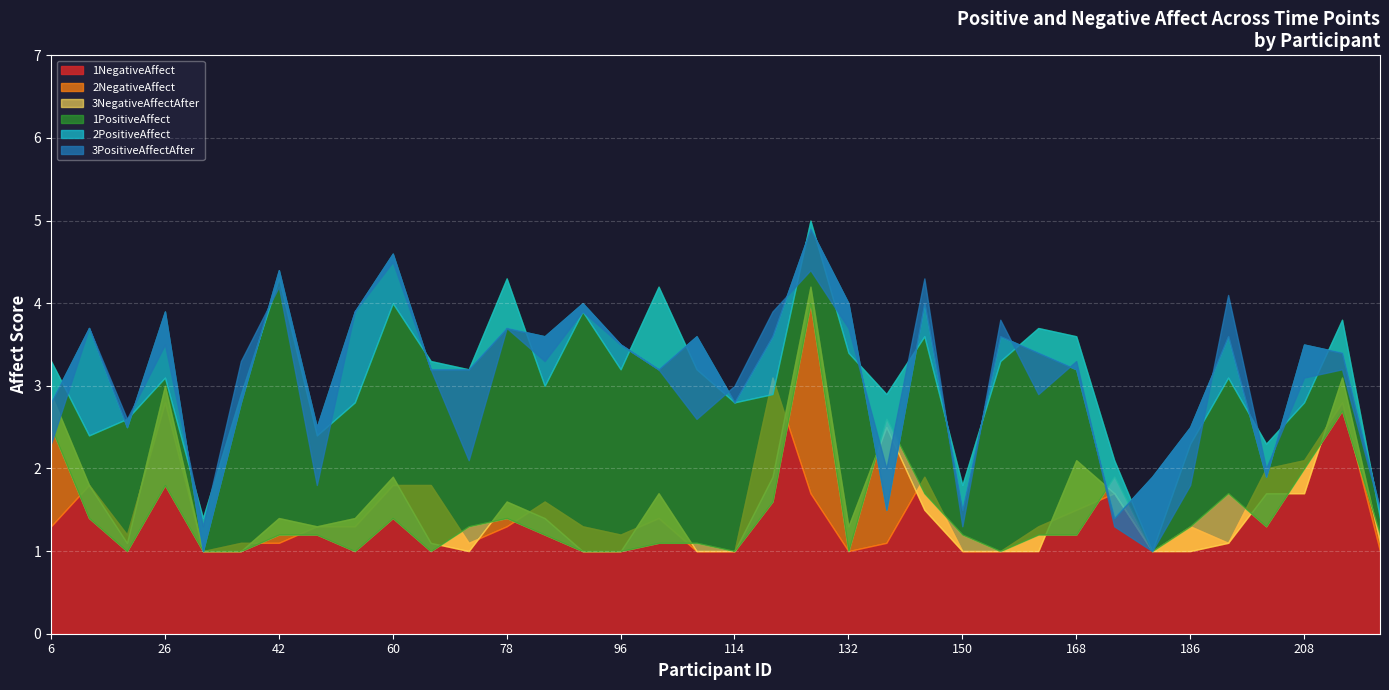

Where is the first local minimum for 2PositiveAffect?

18